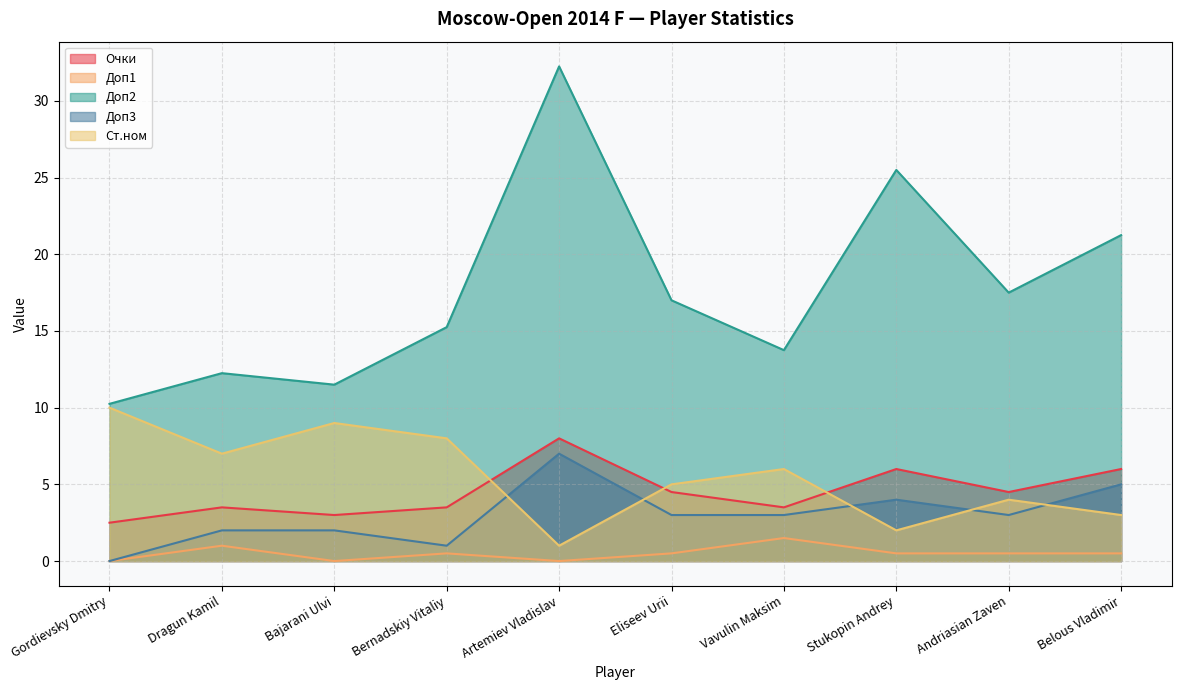

Where is the first local maximum for Ст.ном?

Bajarani Ulvi